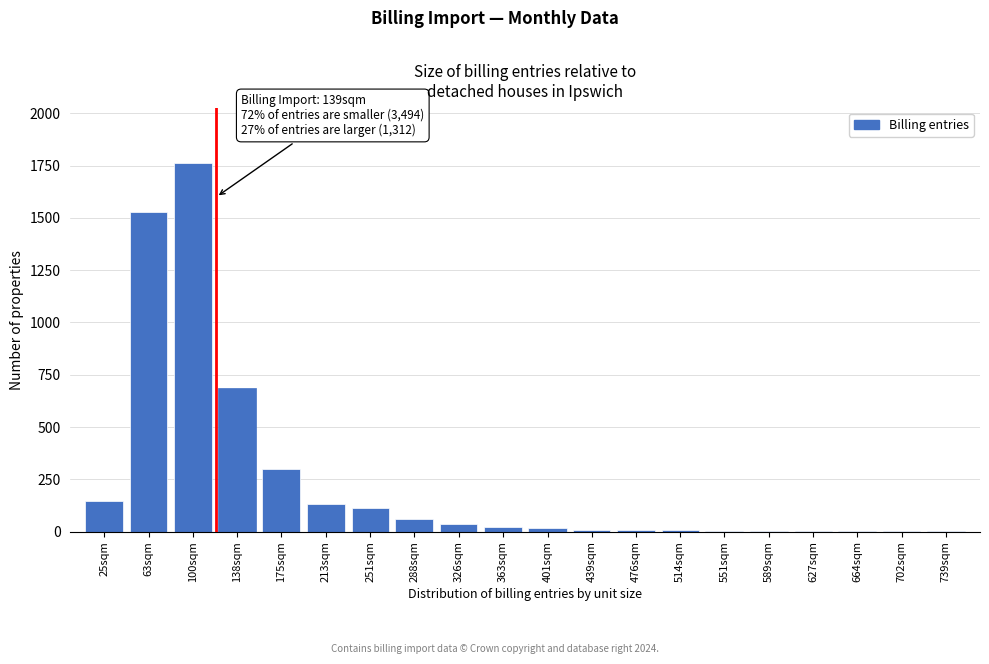

What is the change in value from 25sqm to 63sqm?

+1379